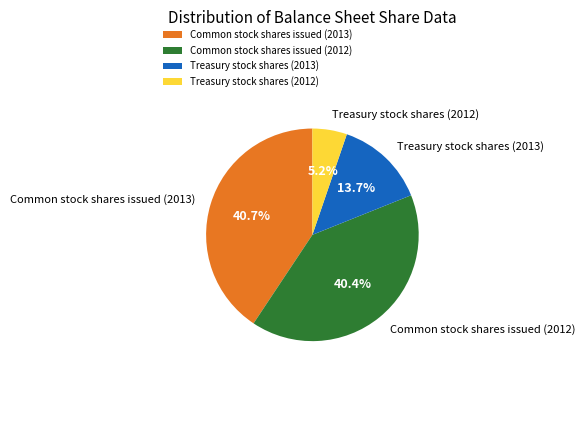

How many slices are in this pie chart?

4